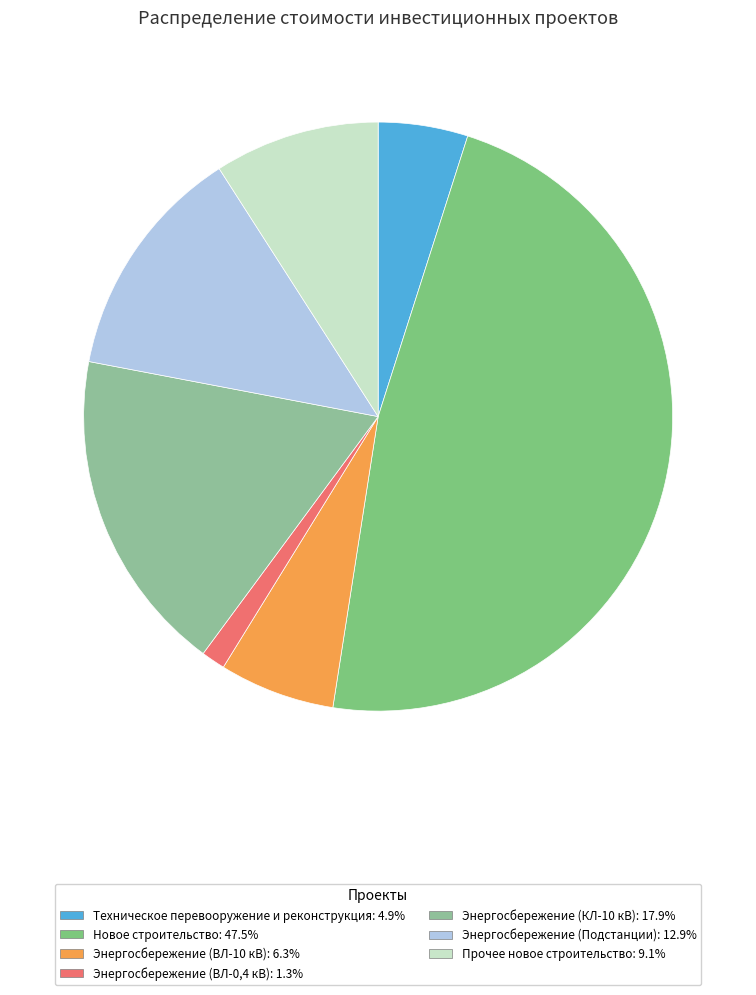

How many slices are in this pie chart?

7